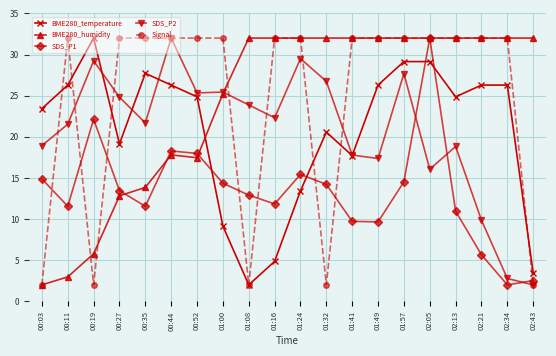

Which series has the largest total across all categories?

Signal